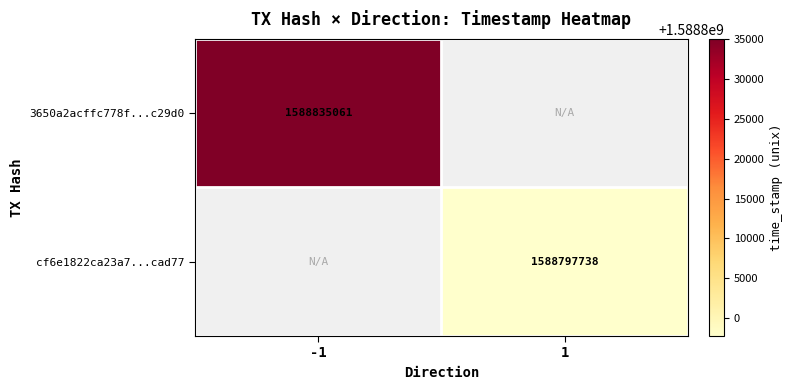

The 3650a2acffc778f...c29d0 series shows 1588835061 at -1. True or false?

True